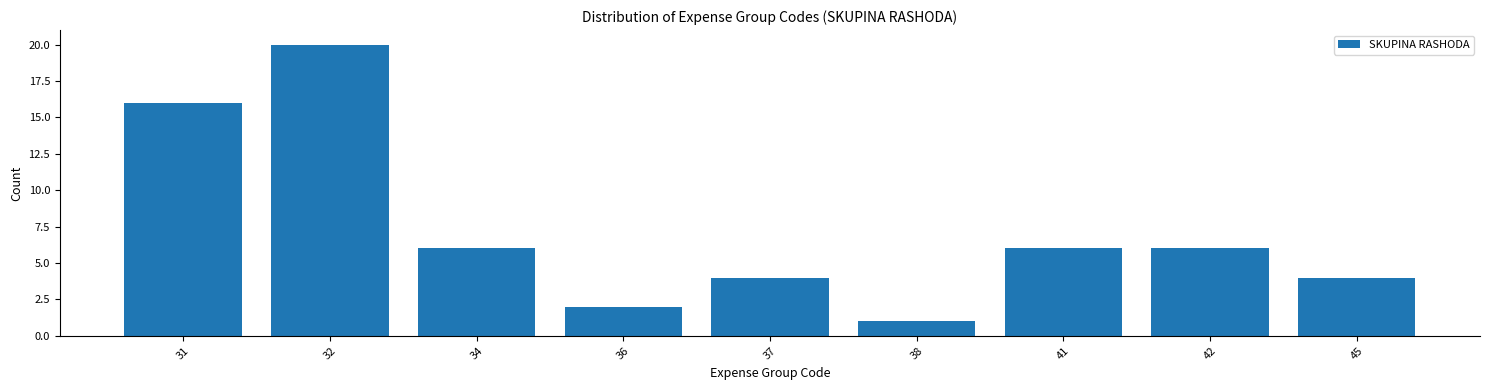

Reading left to right, list all the values displayed in this chart.

31=16	32=20	34=6	36=2	37=4	38=1	41=6	42=6	45=4